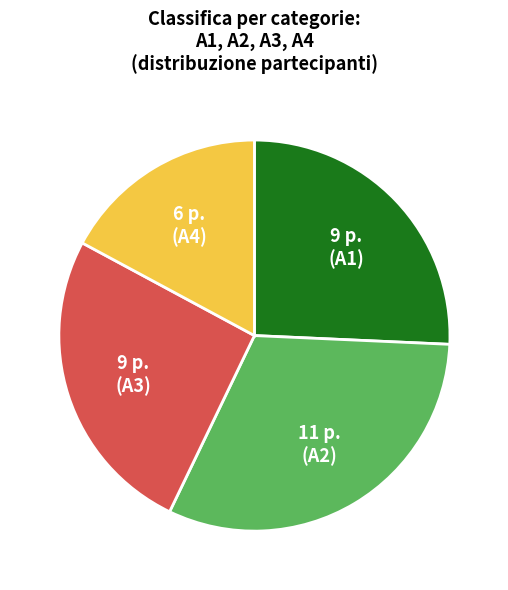

Does any single category account for the majority?

No